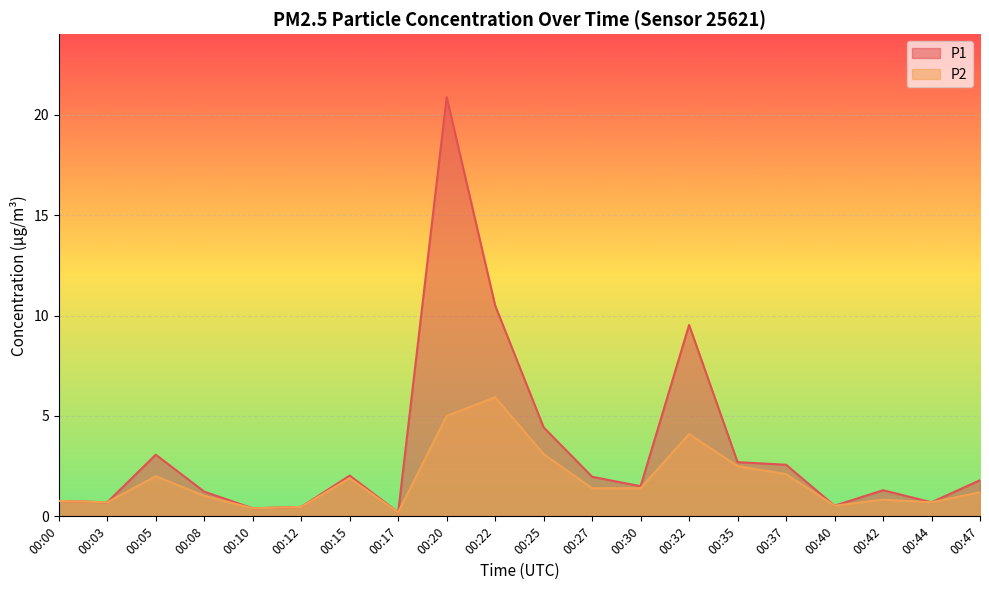

Which category has the lowest value in the P2 series?

00:17